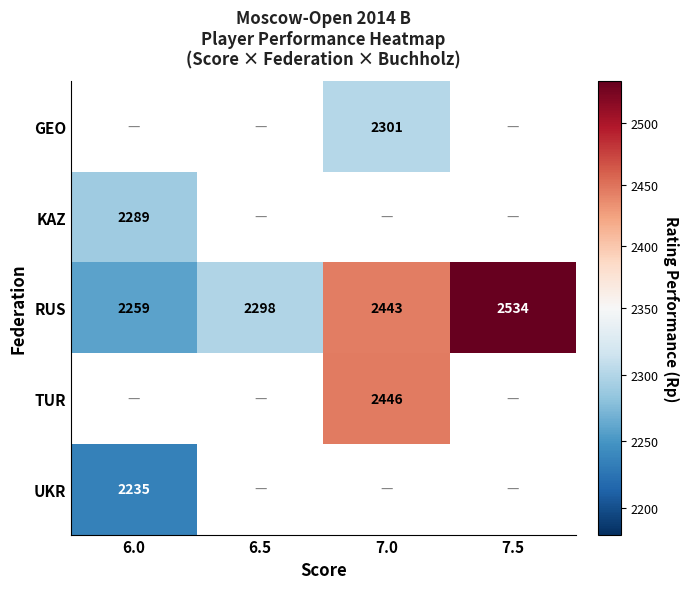

What is the minimum value shown in the chart?

2235.0